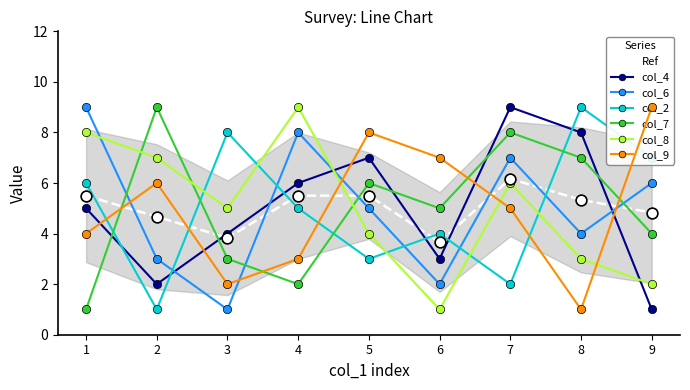

What is the total value across all series at 6?

22